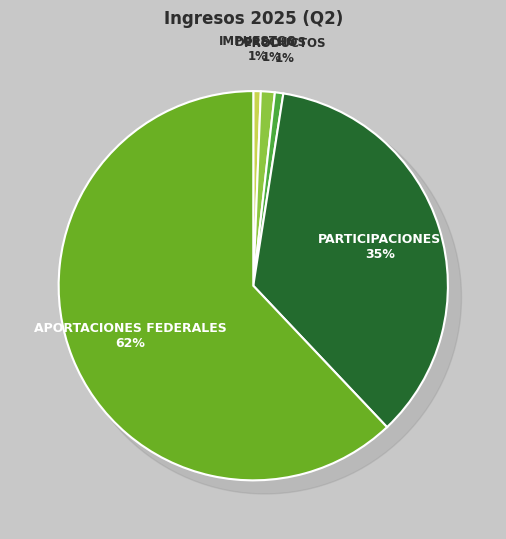

Between PRODUCTOS and PARTICIPACIONES, which is larger?

PARTICIPACIONES